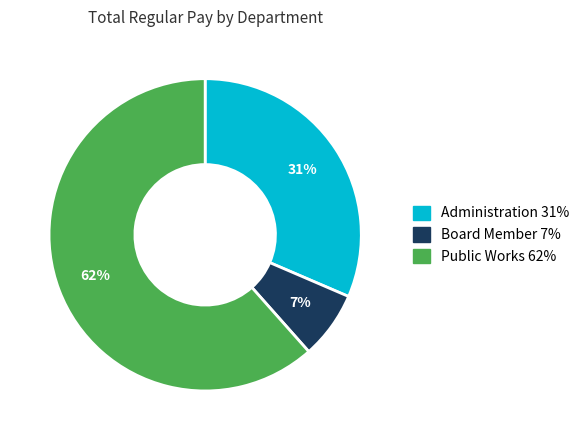

Which slice is the largest?

Public Works